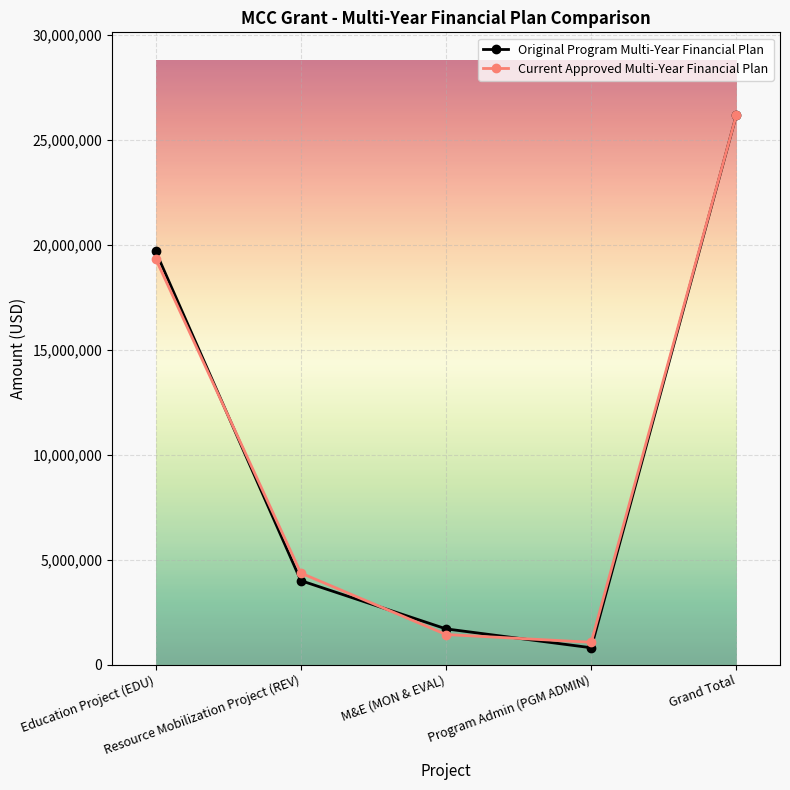

Reading right to left, transcribe all the data shown in this chart.

Original Program Multi-Year Financial Plan: Grand Total=26200000	Program Admin (PGM ADMIN)=800000	M&E (MON & EVAL)=1700000	Resource Mobilization Project (REV)=4000000	Education Project (EDU)=19700000
Current Approved Multi-Year Financial Plan: Grand Total=26197500	Program Admin (PGM ADMIN)=1060500	M&E (MON & EVAL)=1431000	Resource Mobilization Project (REV)=4360000	Education Project (EDU)=19346000